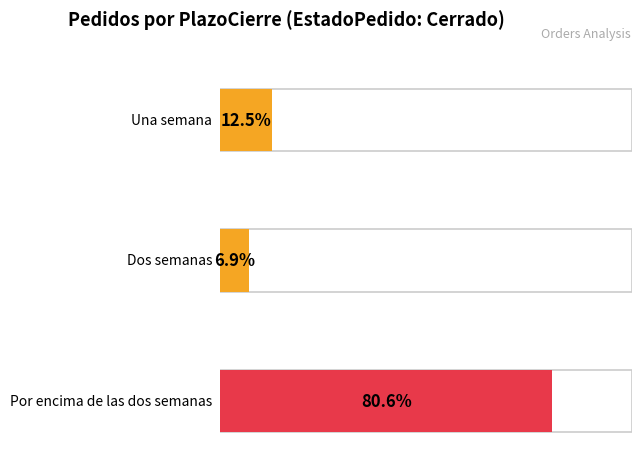

List the series in order of their peak value, lowest first.

Dos semanas, Una semana, Por encima de las dos semanas